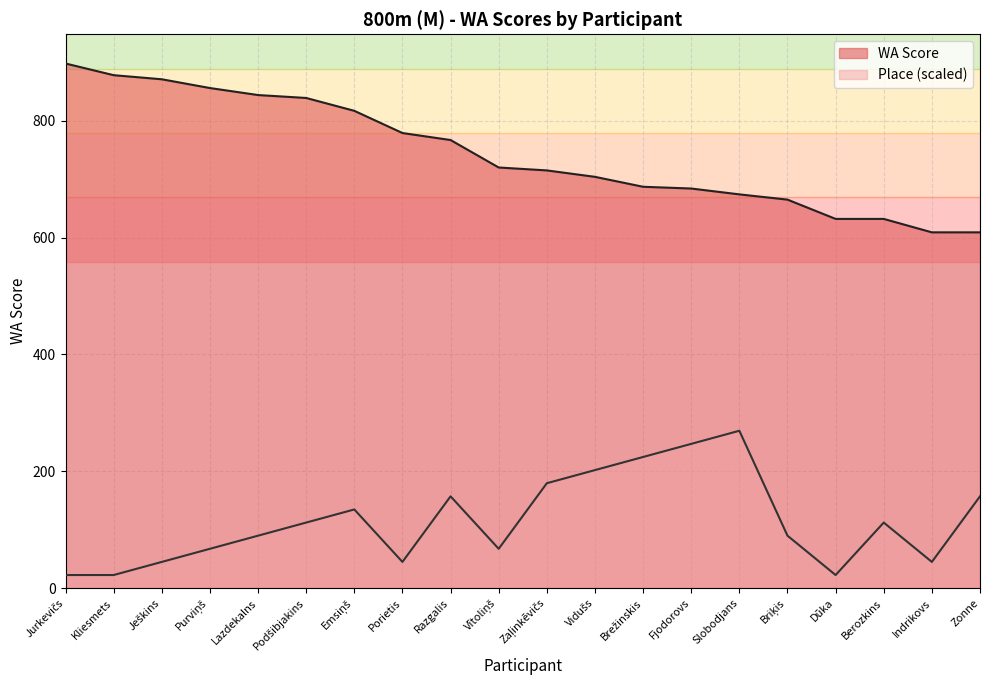

The value of Place at Vidušs is 202.0. True or false?

True